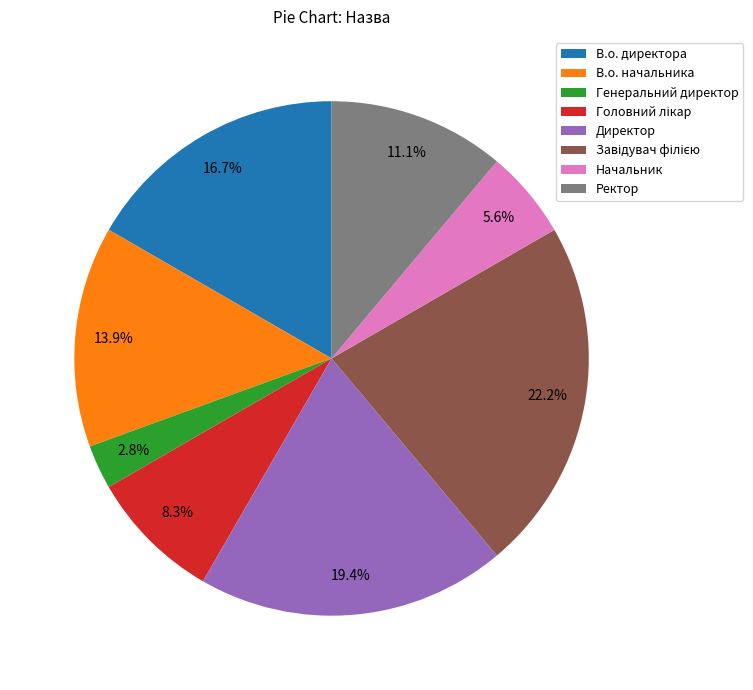

What percentage is NOT represented by Ректор?

88.9%